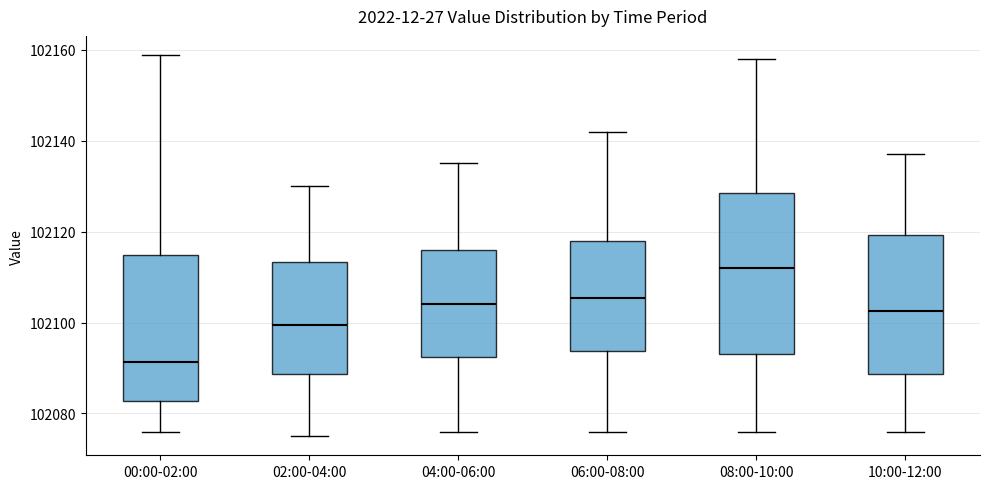

Reading left to right, transcribe this box plot: for each box, give where its median line is, the range the box spans, and where its two whiskers end, as read against the y-axis. The values are not printed on the chart, so give them approximately, as read against the axis.

00:00-02:00: median 102092, box 102082 to 102114, whiskers 102076 to 102158
02:00-04:00: median 102100, box 102088 to 102114, whiskers 102076 to 102130
04:00-06:00: median 102104, box 102092 to 102116, whiskers 102076 to 102136
06:00-08:00: median 102106, box 102094 to 102118, whiskers 102076 to 102142
08:00-10:00: median 102112, box 102094 to 102128, whiskers 102076 to 102158
10:00-12:00: median 102102, box 102088 to 102120, whiskers 102076 to 102138